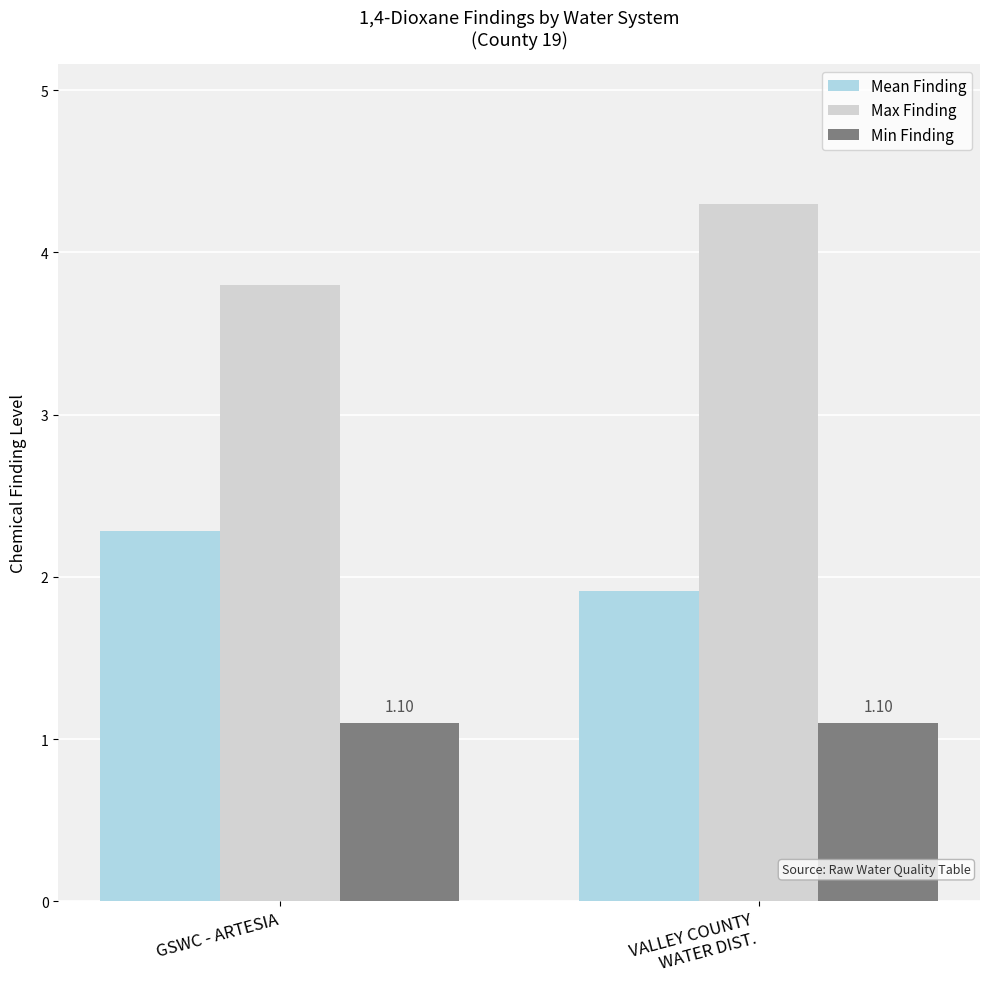

What is the spread (max minus min) of values at VALLEY COUNTY
WATER DIST.?

3.2